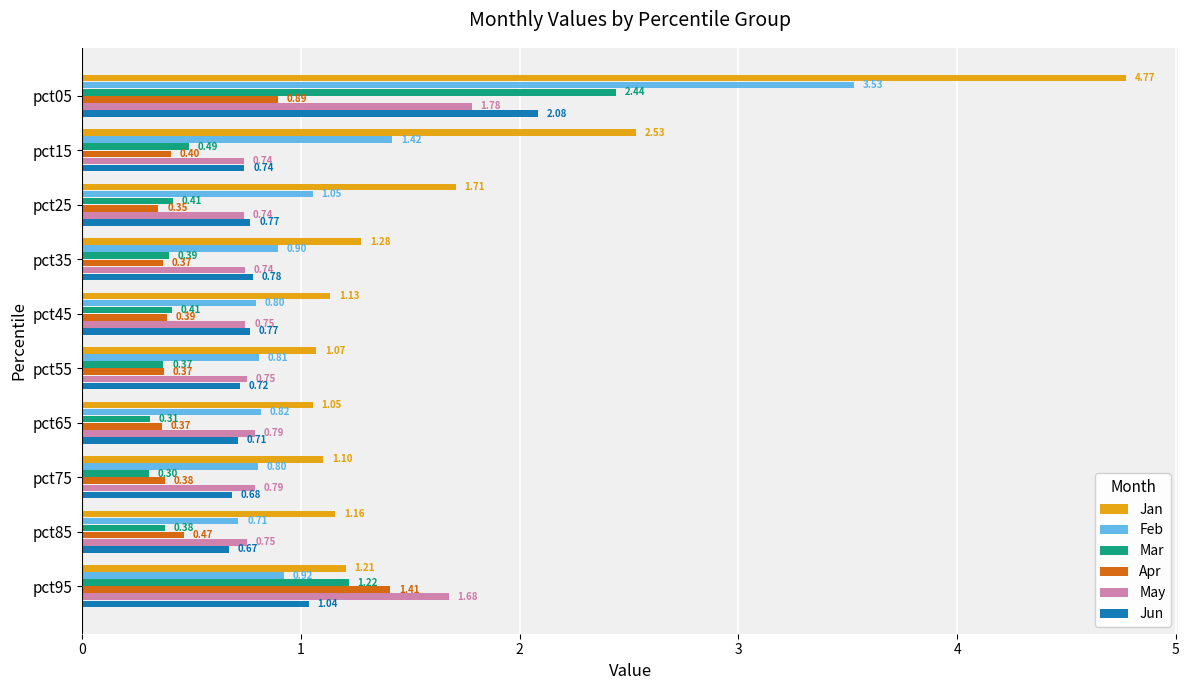

What is the difference between the maximum and minimum values in the Apr series?

1.1